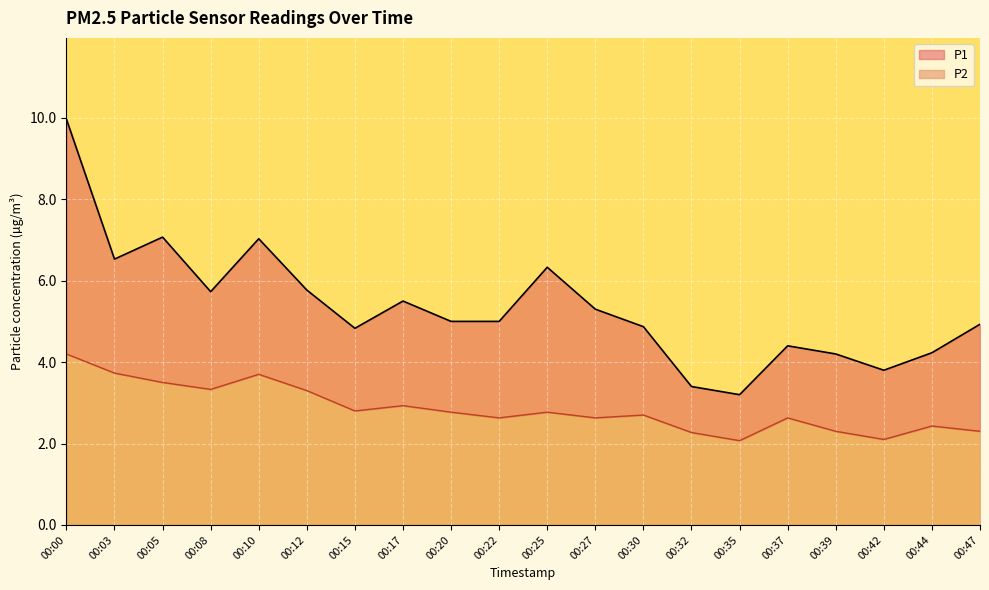

Reading right to left, what are all the values shown in this chart?

P1: 4.9	4.2	3.8	4.2	4.4	3.2	3.4	4.9	5.3	6.3	5.0	5.0	5.5	4.8	5.8	7.0	5.7	7.1	6.5	10.0
P2: 2.3	2.4	2.1	2.3	2.6	2.1	2.3	2.7	2.6	2.8	2.6	2.8	2.9	2.8	3.3	3.7	3.3	3.5	3.7	4.2